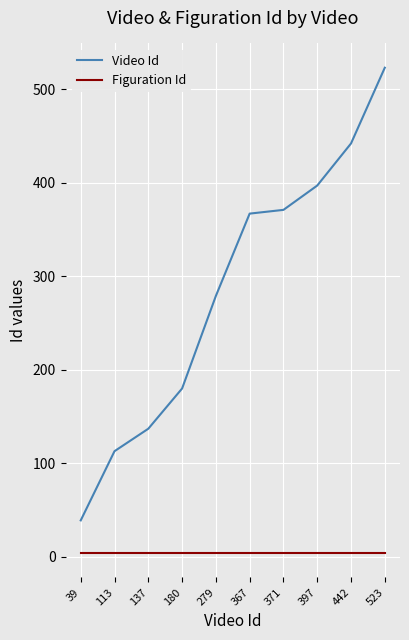

True or false: Figuration Id and Video Id intersect in this chart.

False